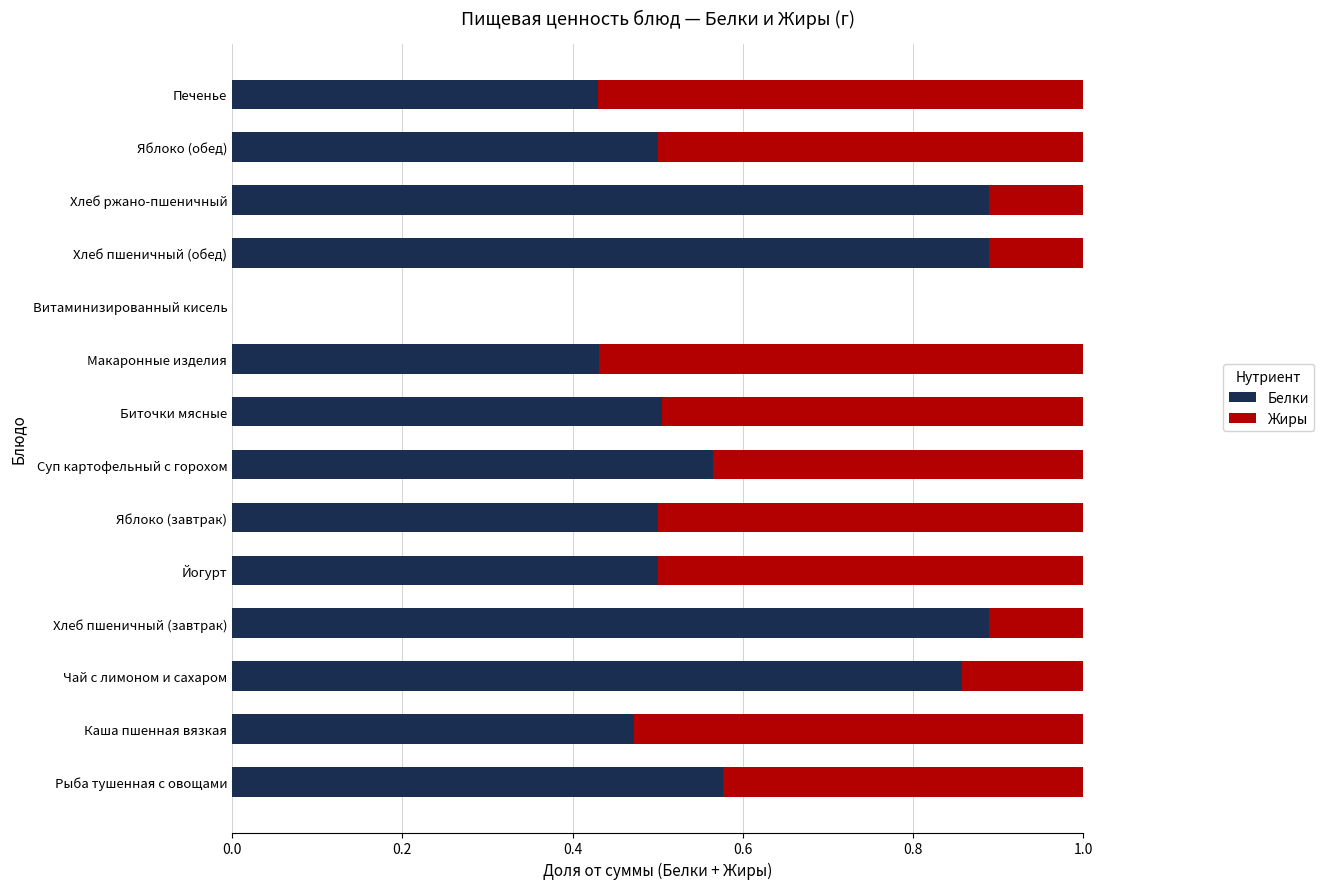

What is the total value across all series at Хлеб пшеничный (завтрак)?

1.0